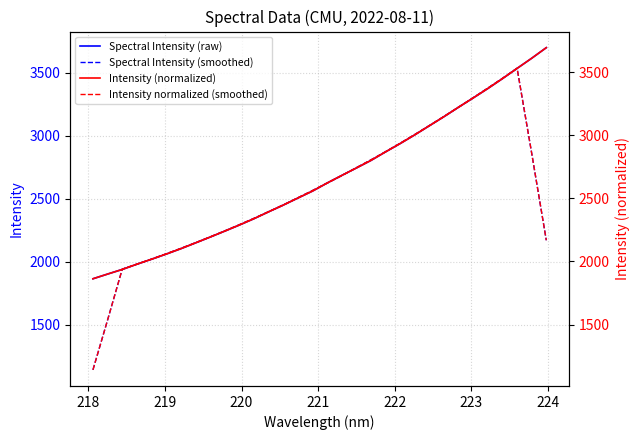

True or false: Intensity normalized (smoothed) has more than 2 interior local peaks.

False